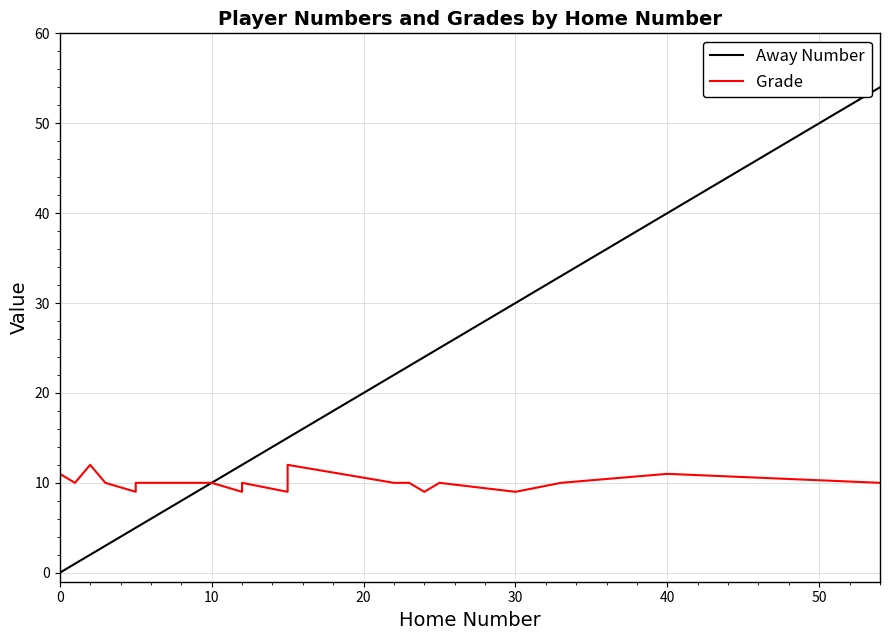

Which series has the widest spread of values?

Away Number